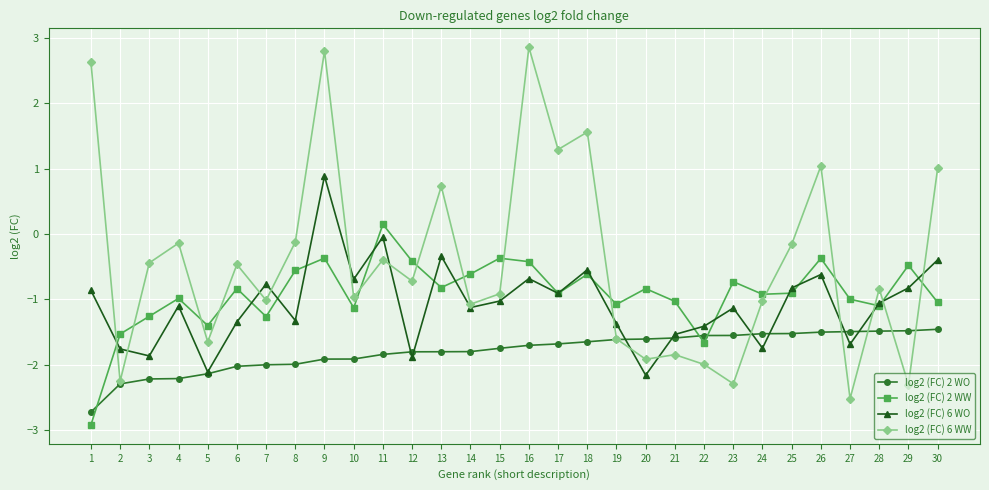

Which series ends up on top after the final intersection of log2 (FC) 2 WO and log2 (FC) 2 WW?

log2 (FC) 2 WW